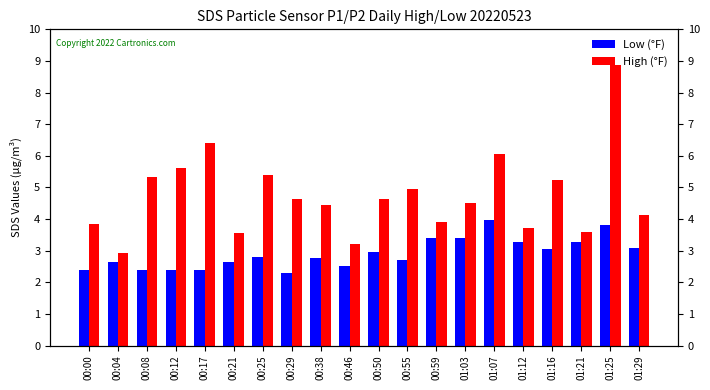

Reading left to right, list all the values displayed in this chart.

Low (°F): 2.4	2.6	2.4	2.4	2.4	2.6	2.8	2.3	2.8	2.5	3.0	2.7	3.4	3.4	4.0	3.3	3.0	3.3	3.8	3.1
High (°F): 3.9	2.9	5.3	5.6	6.4	3.5	5.4	4.6	4.4	3.2	4.6	5.0	3.9	4.5	6.1	3.7	5.2	3.6	8.9	4.1